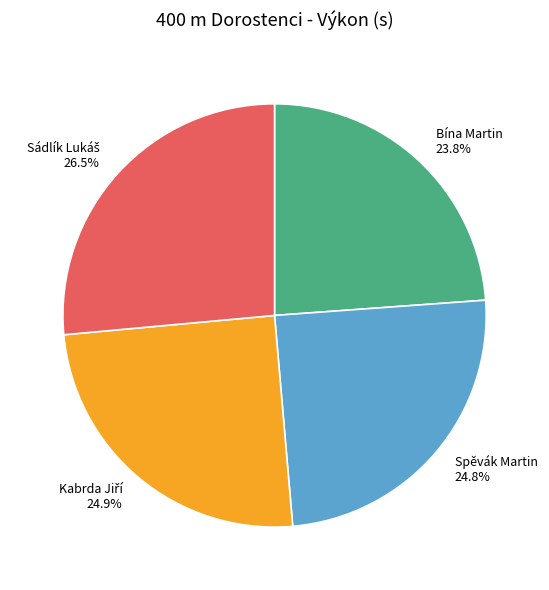

Which slice is the smallest?

Bína Martin